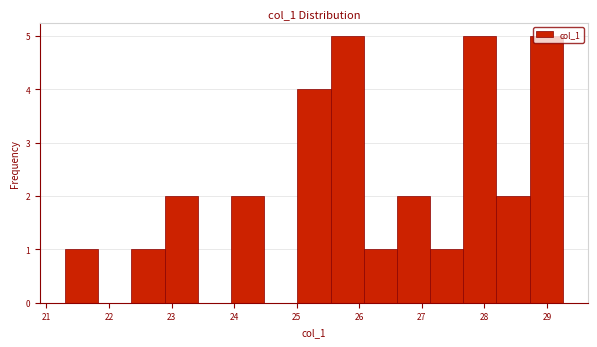

Reading left to right, list every bar in this chart as the range it spans on the x-axis followed by its height. Neither the bar edges nor the heights are printed on the chart, so give them approximately, as read against the axes.

21.3 to 21.8: 1
21.8 to 22.4: 0
22.4 to 22.9: 1
22.9 to 23.4: 2
23.4 to 23.9: 0
23.9 to 24.5: 2
24.5 to 25.0: 0
25.0 to 25.5: 4
25.5 to 26.1: 5
26.1 to 26.6: 1
26.6 to 27.1: 2
27.1 to 27.7: 1
27.7 to 28.2: 5
28.2 to 28.7: 2
28.7 to 29.3: 5